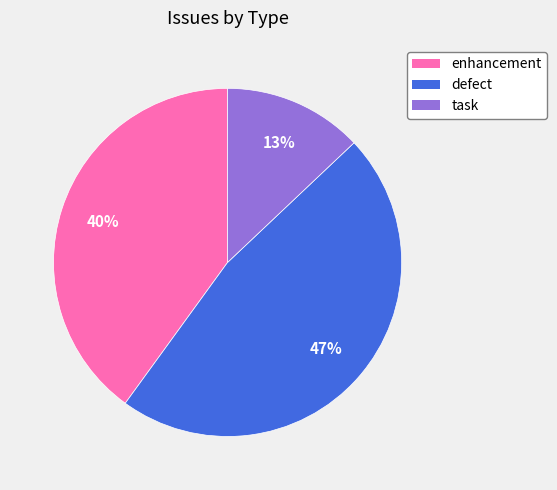

To the nearest percent, what portion does defect represent?

47%